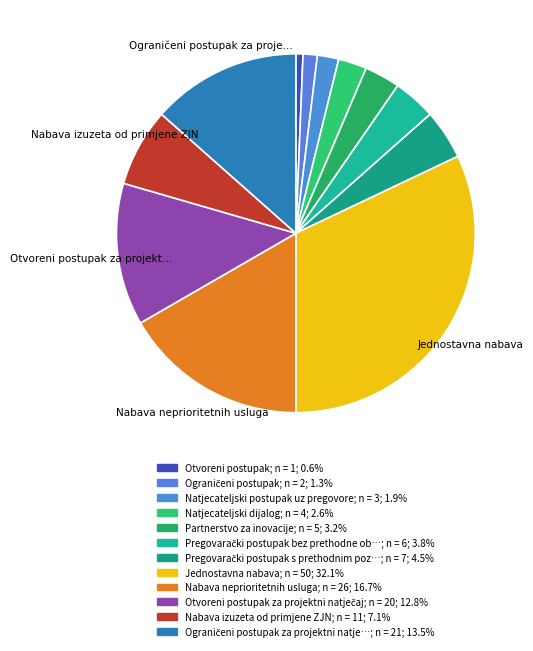

Rank the categories by value from lowest to highest.

Otvoreni postupak, Ograničeni postupak, Natjecateljski postupak uz pregovore, Natjecateljski dijalog, Partnerstvo za inovacije, Pregovarački postupak bez prethodne objave, Pregovarački postupak s prethodnim pozivom, Nabava izuzeta od primjene ZJN, Otvoreni postupak za projektni natječaj, Ograničeni postupak za projektni natječaj, Nabava neprioritetnih usluga, Jednostavna nabava